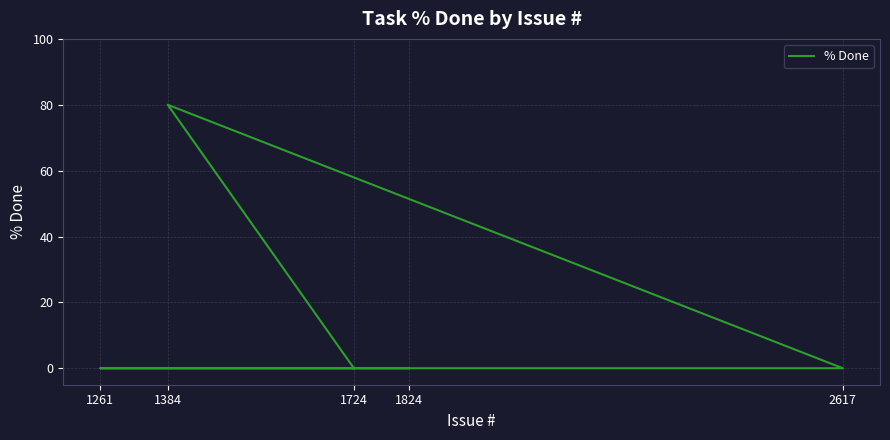

Between 1824 and 1261, which is larger?

1824